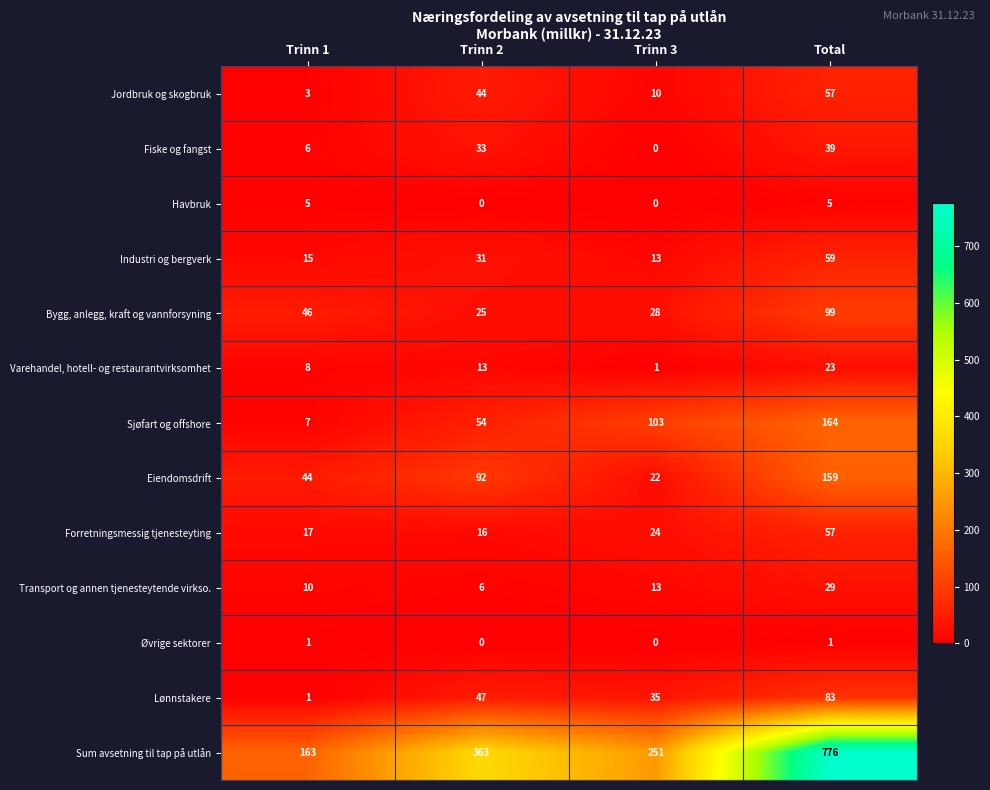

True or false: Sjøfart og offshore has a value of 54 at Trinn 2.

True